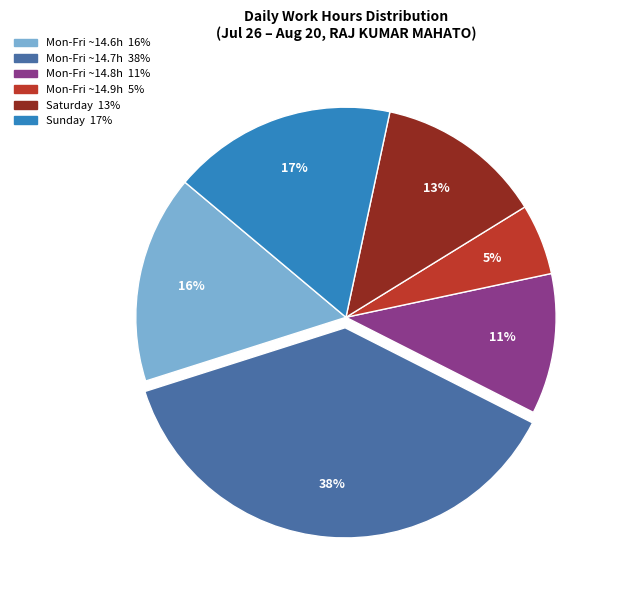

Does any single category account for the majority?

No